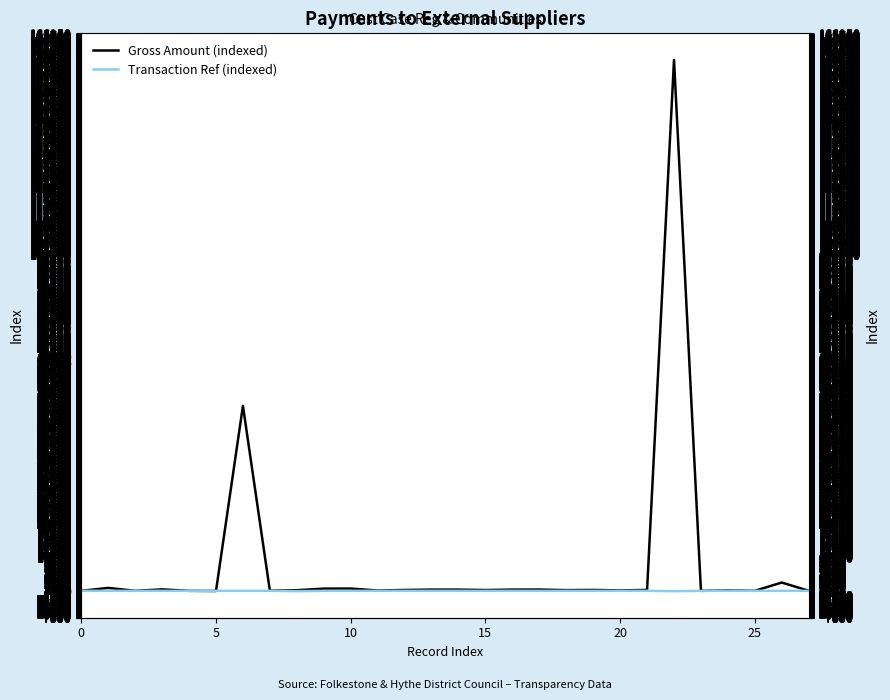

What is the difference between the second highest and second lowest values in the Transaction Ref (indexed) series?

93.9